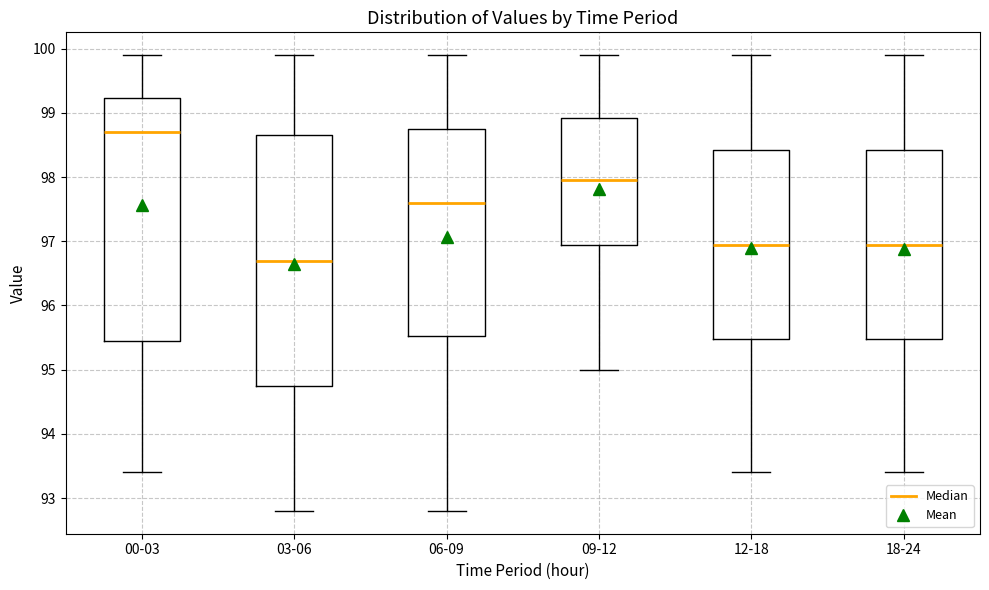

Reading left to right, transcribe this box plot: for each box, give where its median line is, the range the box spans, and where its two whiskers end, as read against the y-axis. The values are not printed on the chart, so give them approximately, as read against the axis.

00-03: median 98.7, box 95.5 to 99.2, whiskers 93.4 to 99.9
03-06: median 96.7, box 94.8 to 98.7, whiskers 92.8 to 99.9
06-09: median 97.6, box 95.5 to 98.8, whiskers 92.8 to 99.9
09-12: median 98.0, box 97.0 to 98.9, whiskers 95.0 to 99.9
12-18: median 97.0, box 95.5 to 98.4, whiskers 93.4 to 99.9
18-24: median 97.0, box 95.5 to 98.4, whiskers 93.4 to 99.9